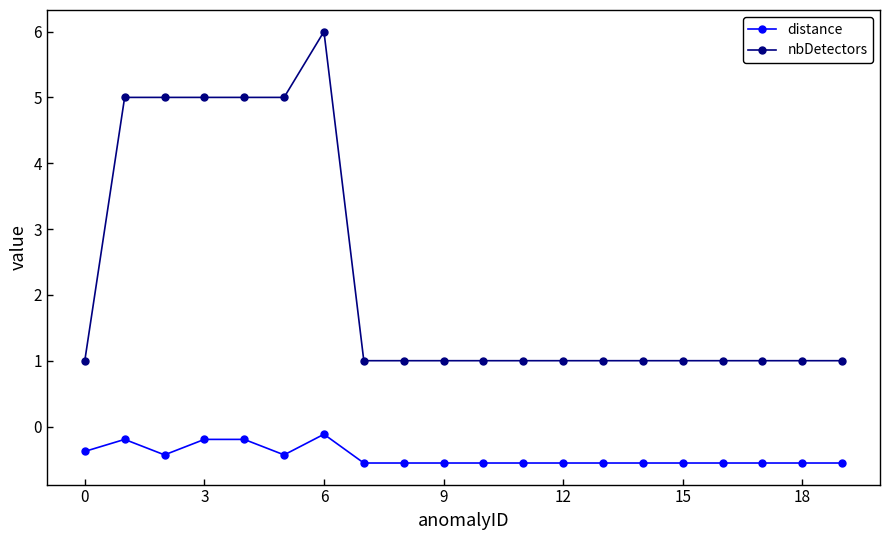

List the series in order of their peak value, lowest first.

distance, nbDetectors